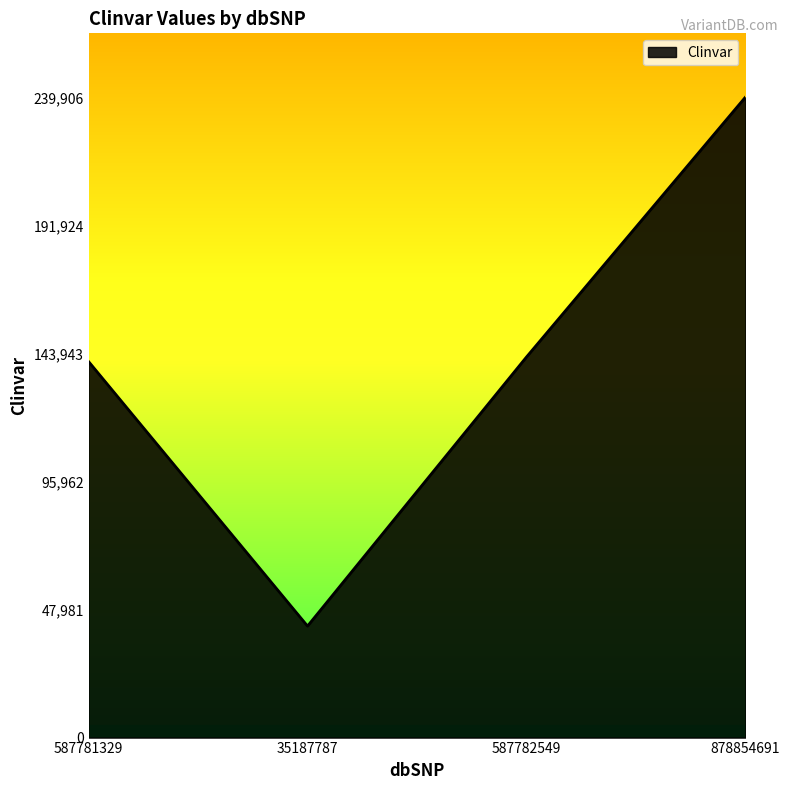

At which category does the data reach its first local valley?

35187787